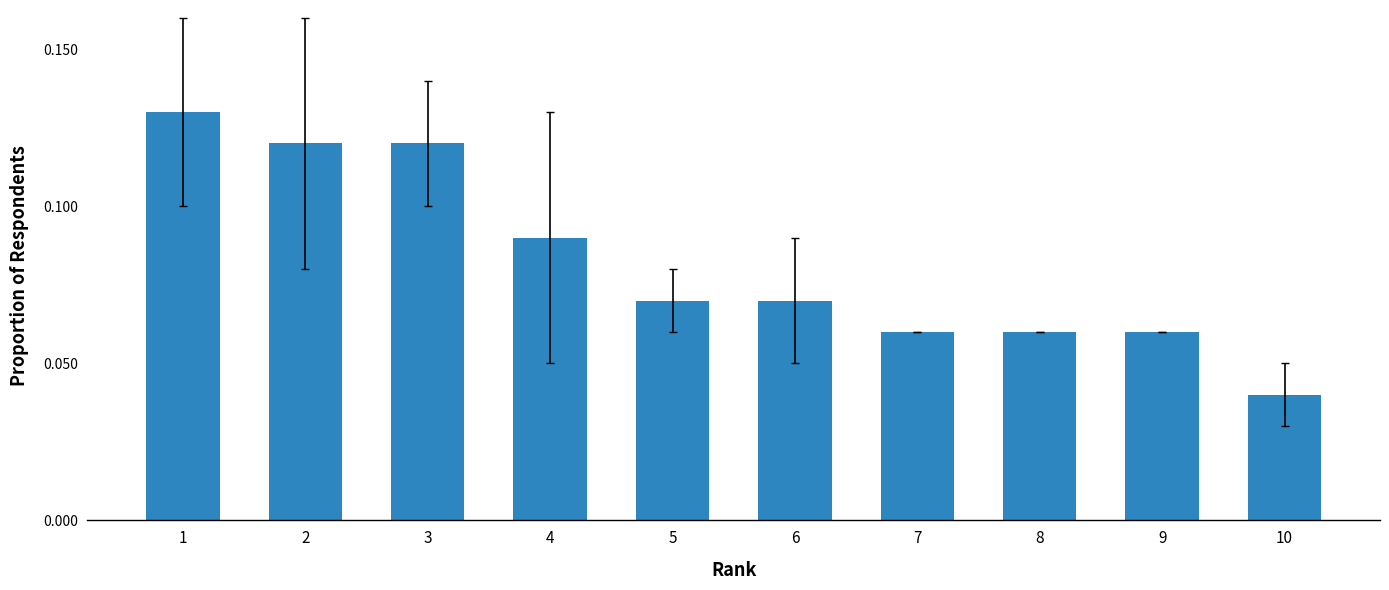

Count the values in the range 0 to 1.

10